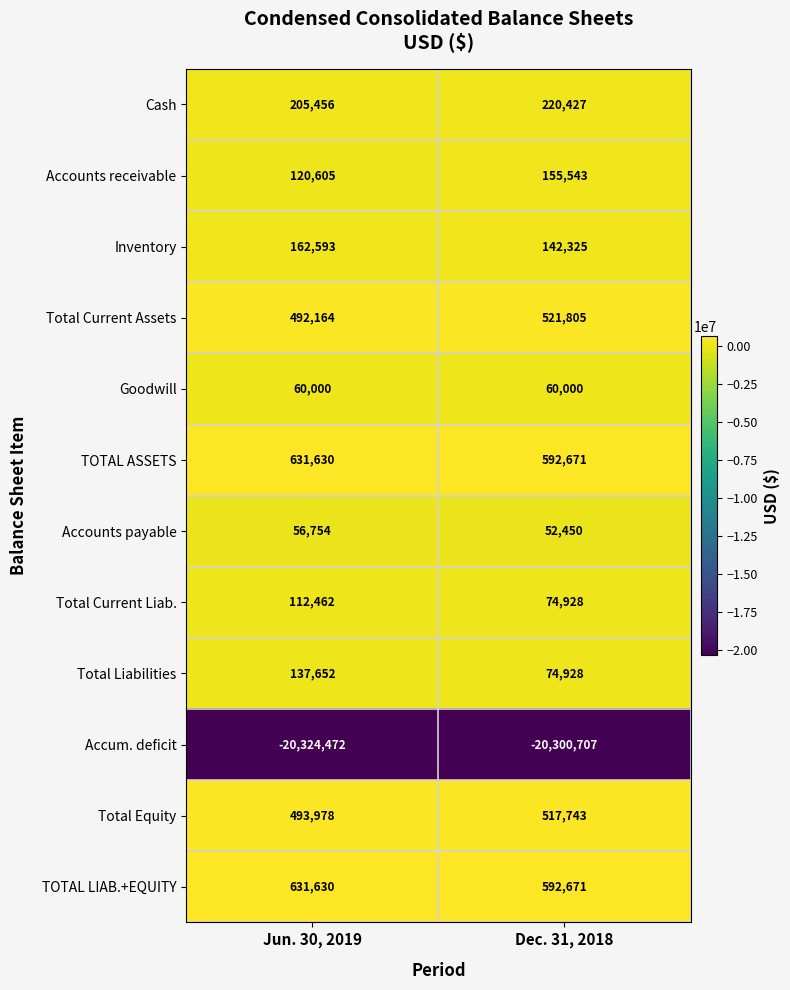

Rank the categories by Total Liabilities value from lowest to highest.

Dec. 31, 2018, Jun. 30, 2019